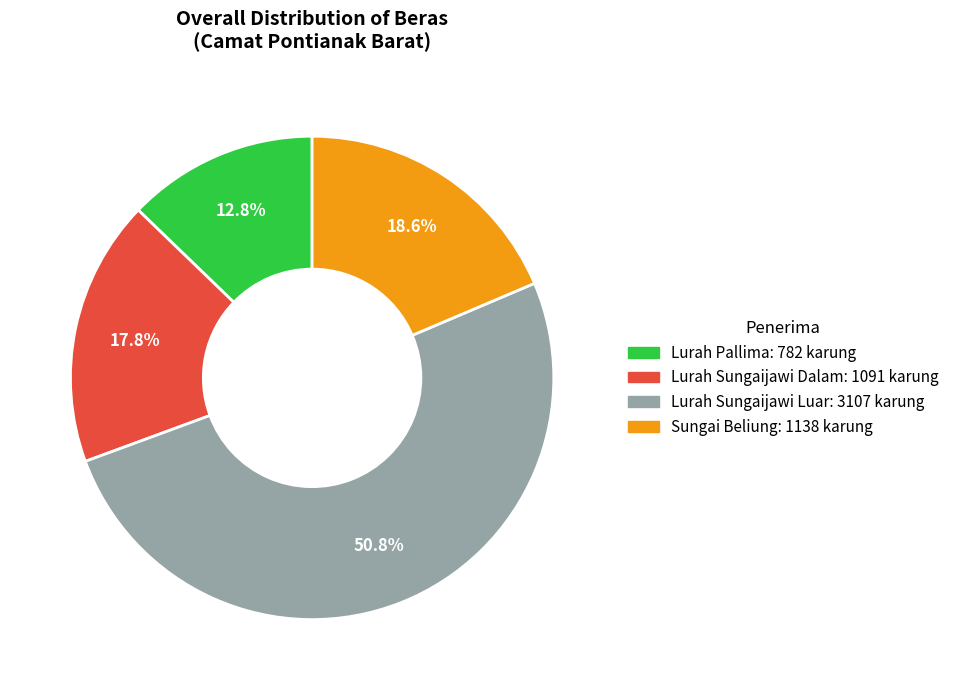

To the nearest percent, what is the combined percentage of Lurah Sungaijawi Dalam and Lurah Sungaijawi Luar?

69%